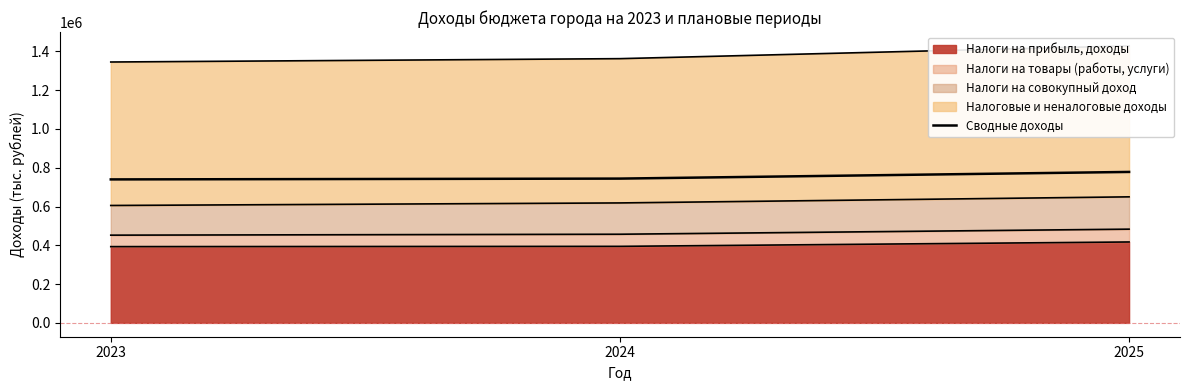

What is the difference between the second highest and minimum values?

4176.8